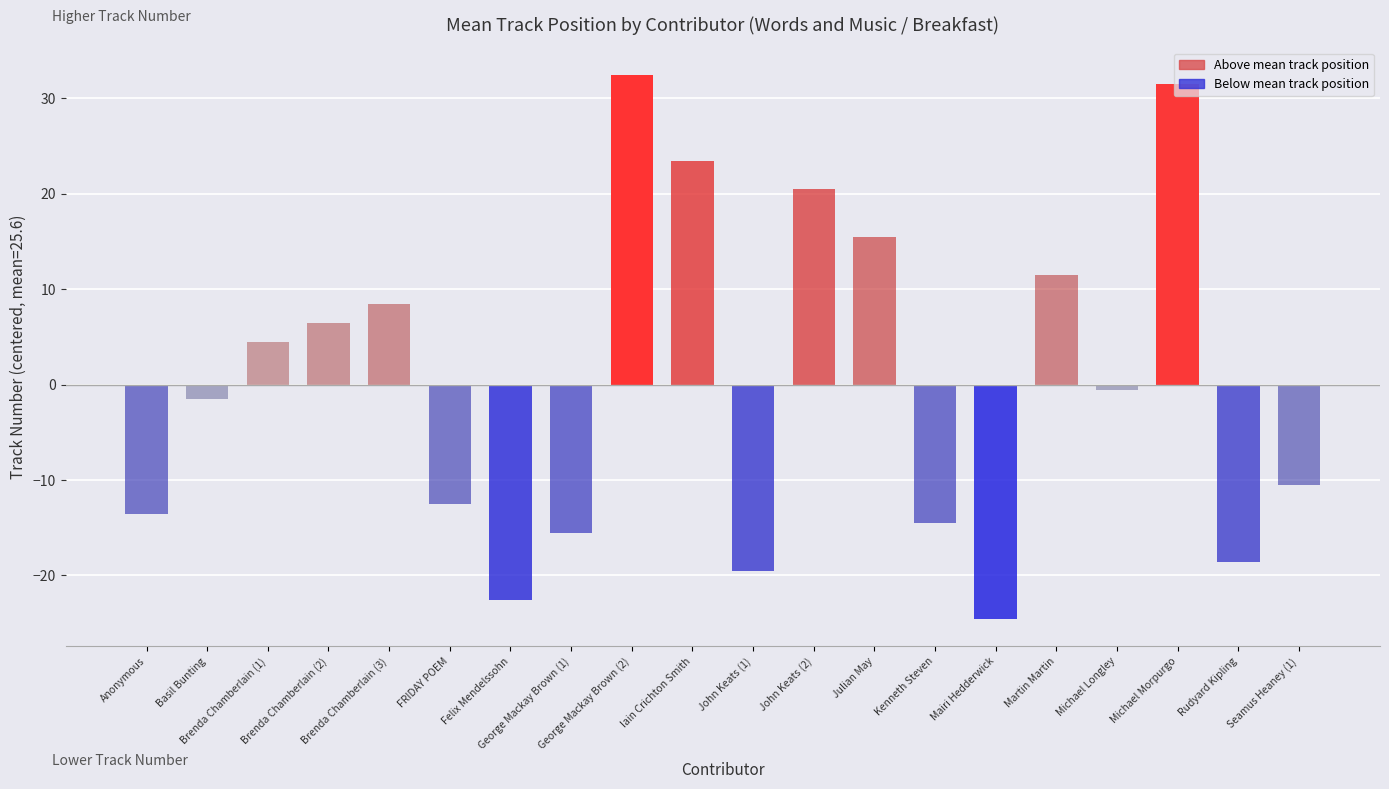

What is the difference between the maximum and minimum values?

57.0